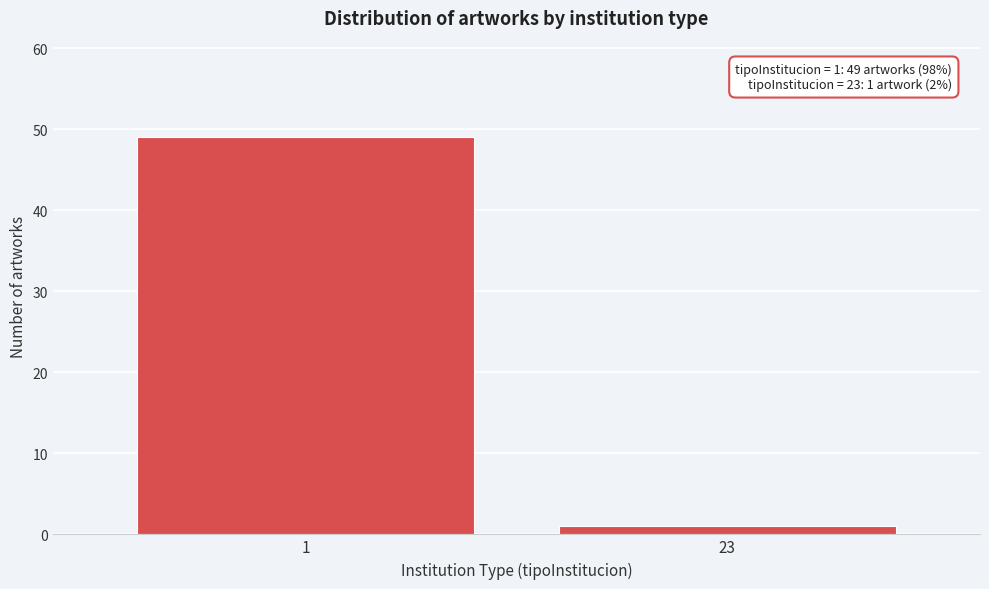

Reading right to left, list all the values displayed in this chart.

23=1	1=49